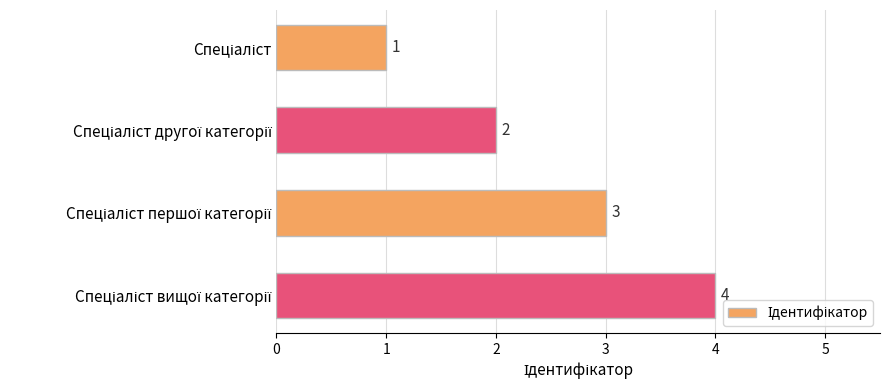

Count the number of categories in the chart.

4